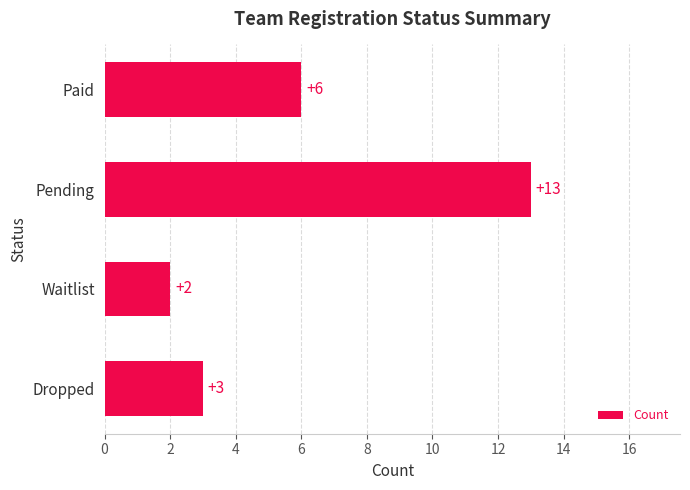

How many categories are shown in the chart?

4